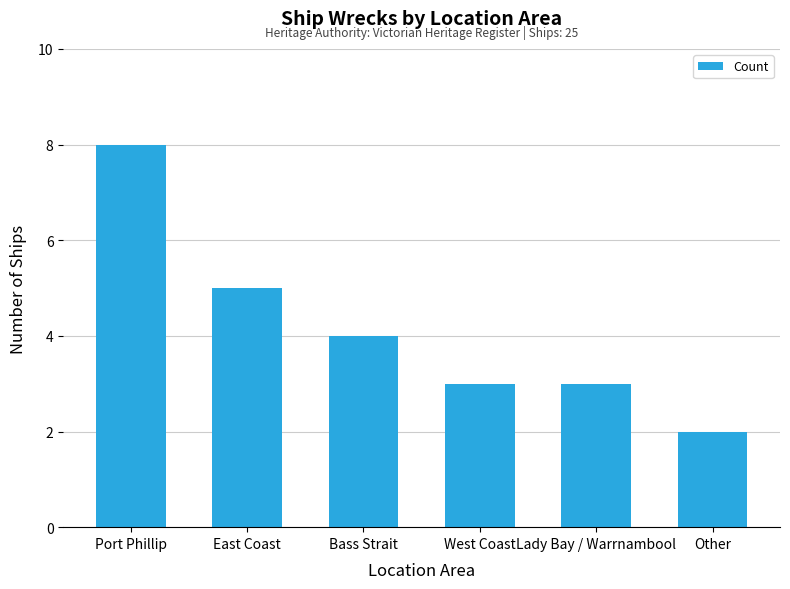

Reading right to left, transcribe all the data shown in this chart.

2	3	3	4	5	8